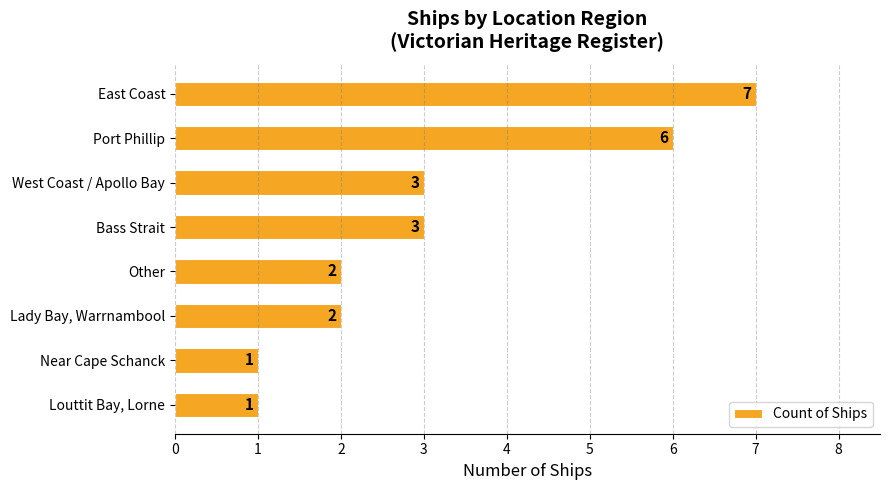

Count the number of data series in this chart.

1